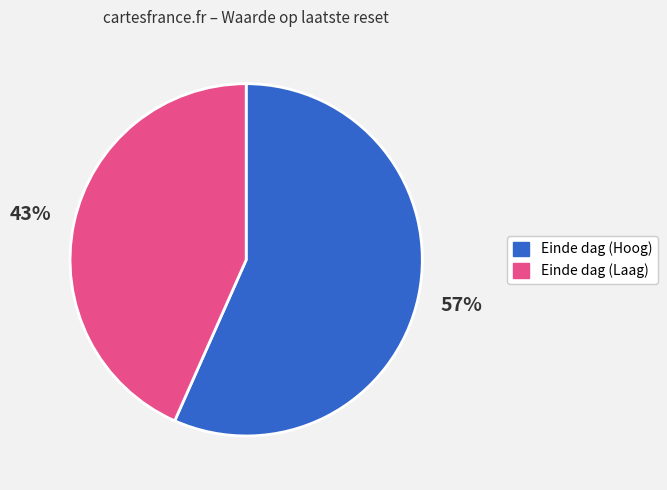

Does any single category account for the majority?

Yes